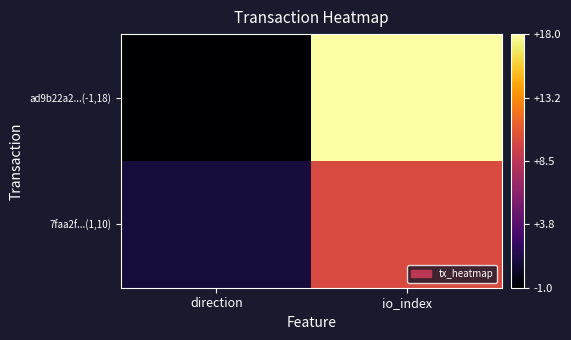

Which series has the largest total across all categories?

ad9b22a2...(-1,18)